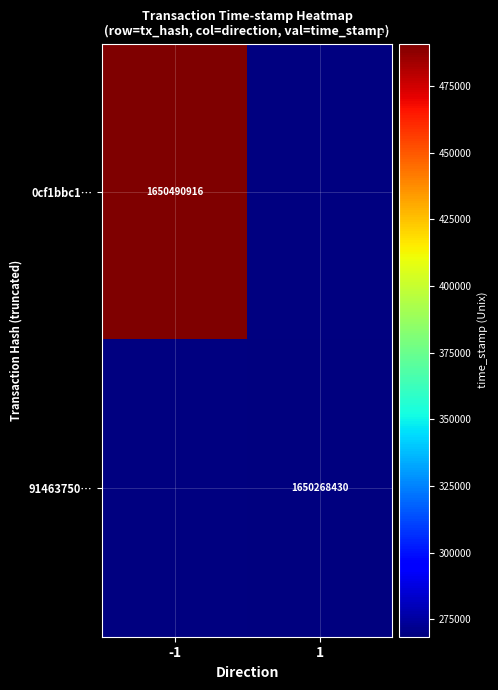

Is it true that 0cf1bbc1… equals 409190926 at -1?

False